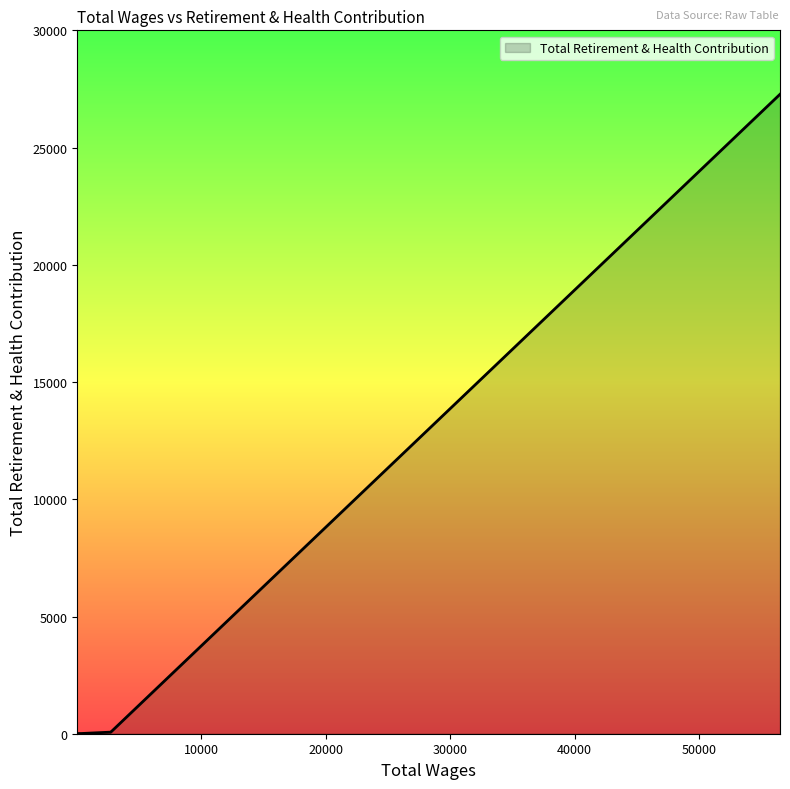

What is the difference between the maximum and second lowest values?

27276